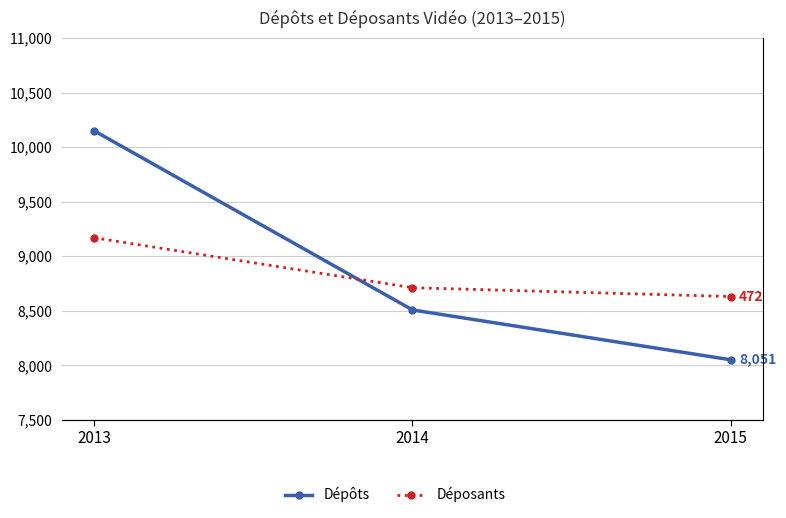

What are all the series names shown in the legend?

Dépôts, Déposants